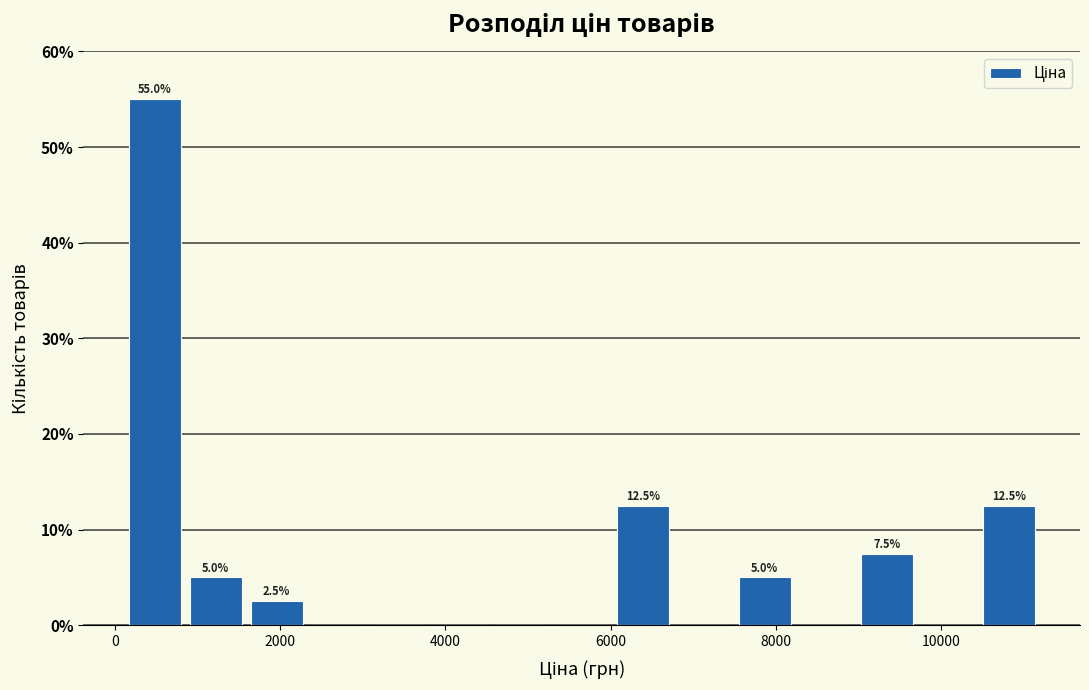

Around what value on the x-axis is the tallest bar? Give the approximate position of its centre, as read against the axis.

400